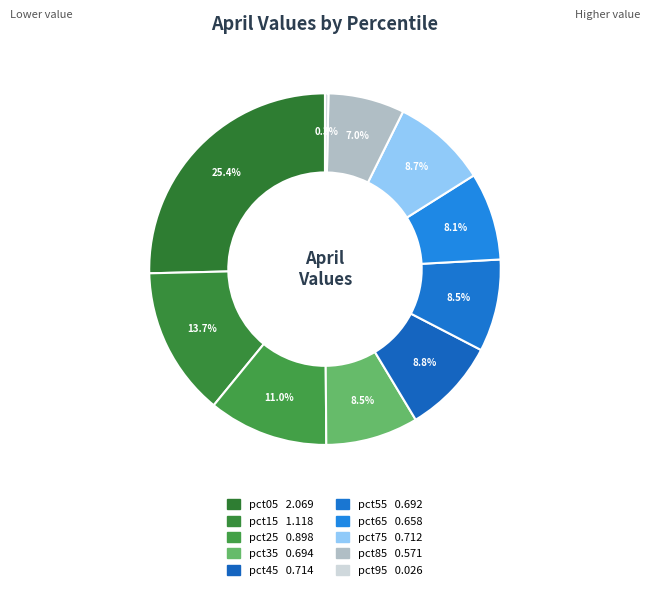

What portion of the pie excludes pct85?

93.0%